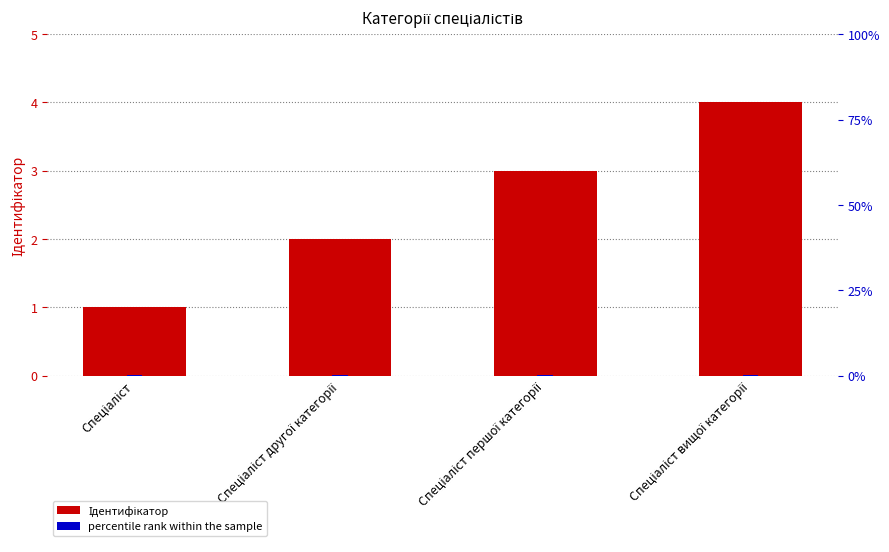

Reading left to right, transcribe all the data shown in this chart.

Ідентифікатор: 1.0	2.0	3.0	4.0
percentile rank within the sample: 0.3	0.3	0.3	0.3